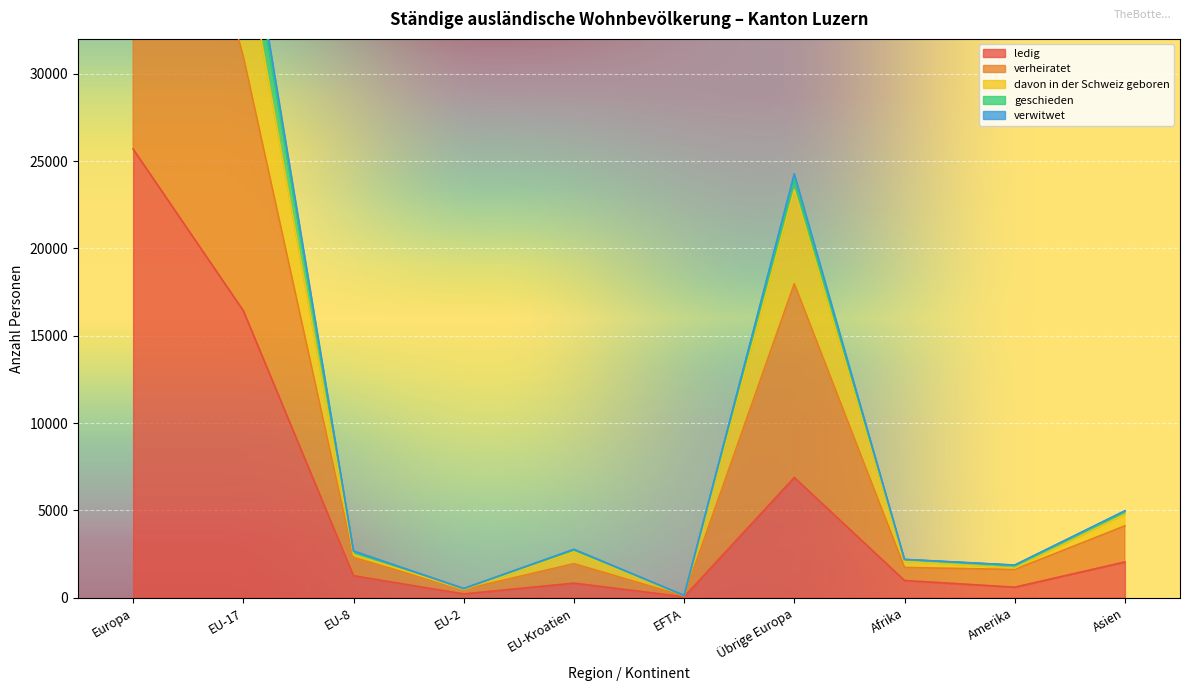

What is the highest value of the ledig series?

25690